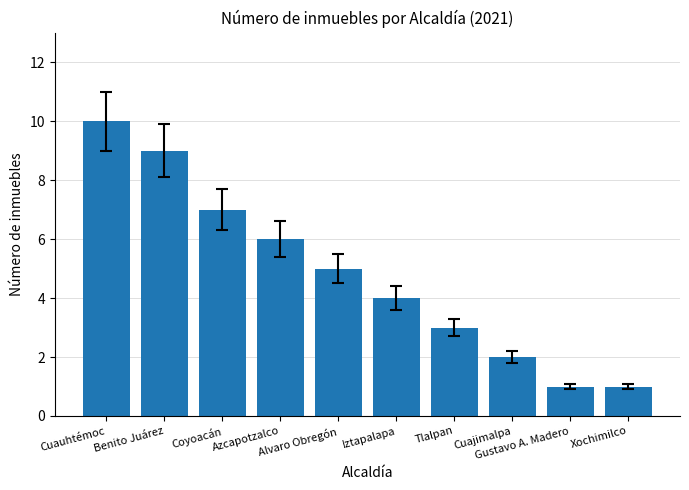

Reading left to right, extract all data points from this chart.

10	9	7	6	5	4	3	2	1	1